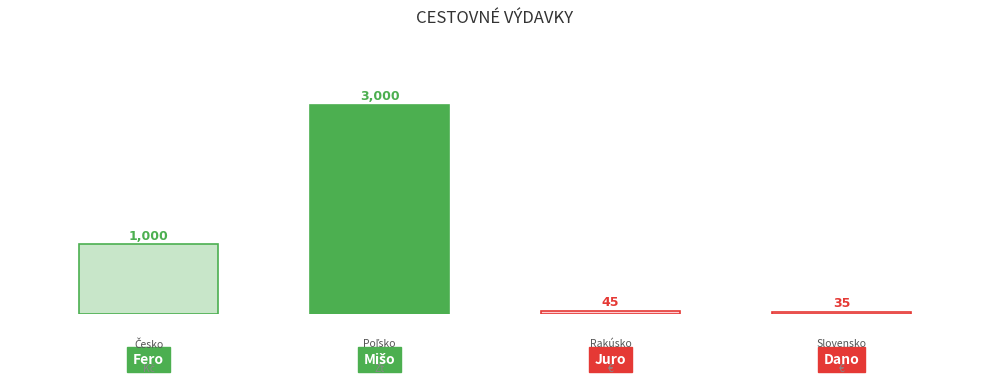

What is the label of the 3rd bar from the right?

Mišo